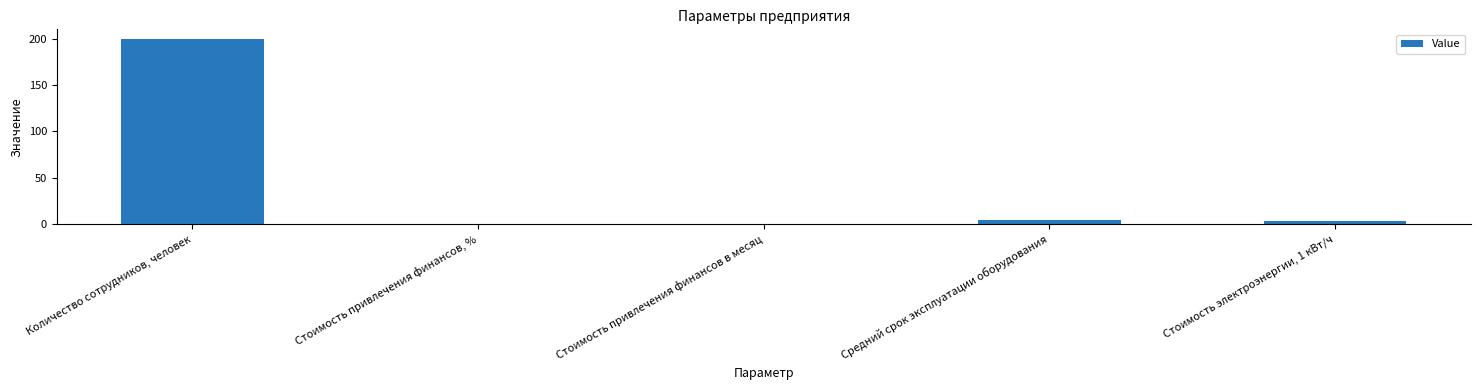

What is the change in value from Стоимость привлечения финансов, % to Средний срок эксплуатации оборудования?

+5.0